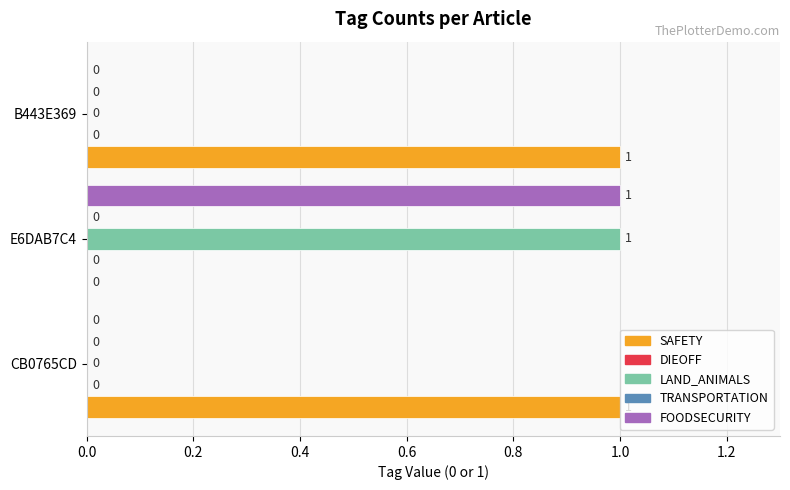

How many positive values does the LAND_ANIMALS series have?

1